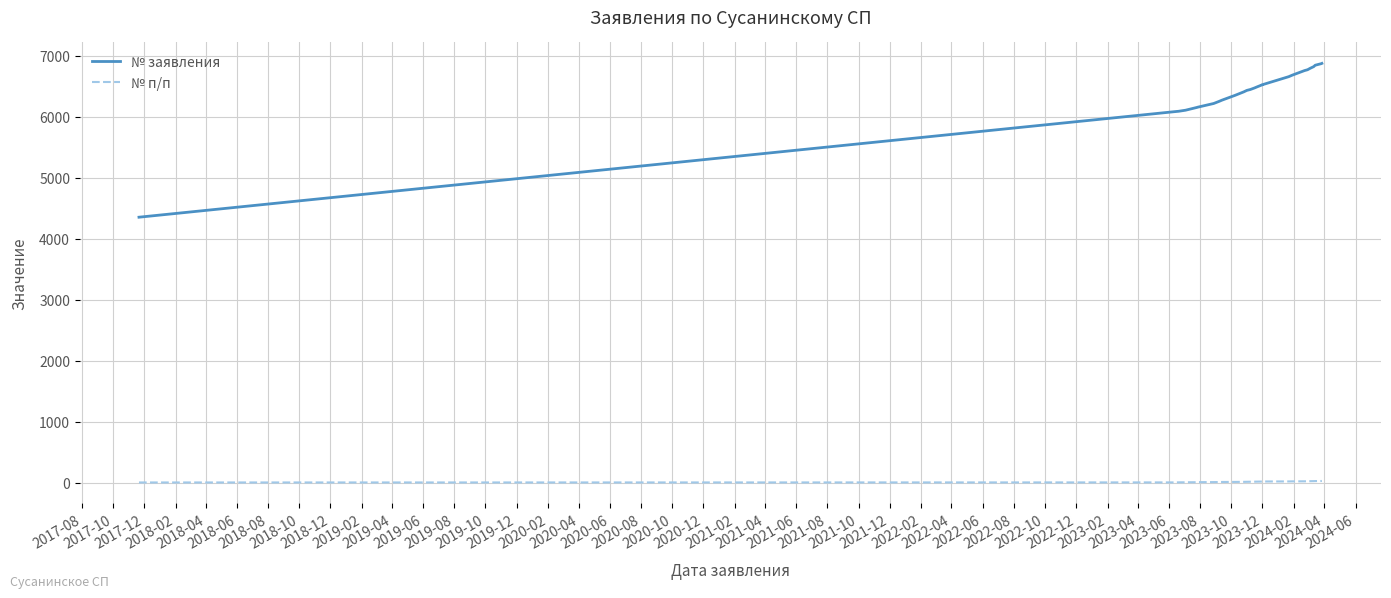

What is the label of the 26th point from the left?

2021-10